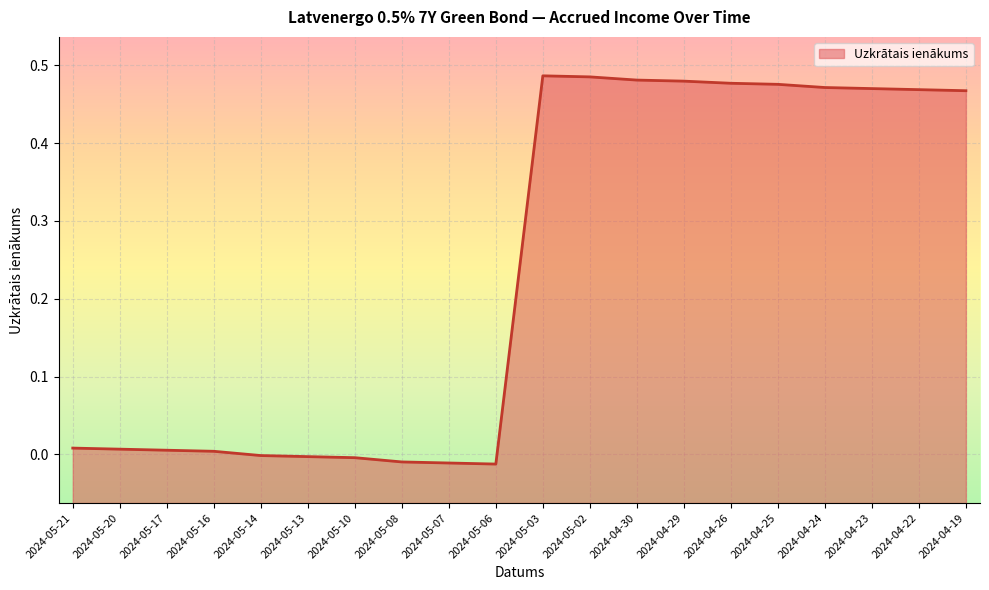

Reading right to left, extract all data points from this chart.

0.5	0.5	0.5	0.5	0.5	0.5	0.5	0.5	0.5	0.5	-0.0	-0.0	-0.0	-0.0	-0.0	-0.0	0.0	0.0	0.0	0.0